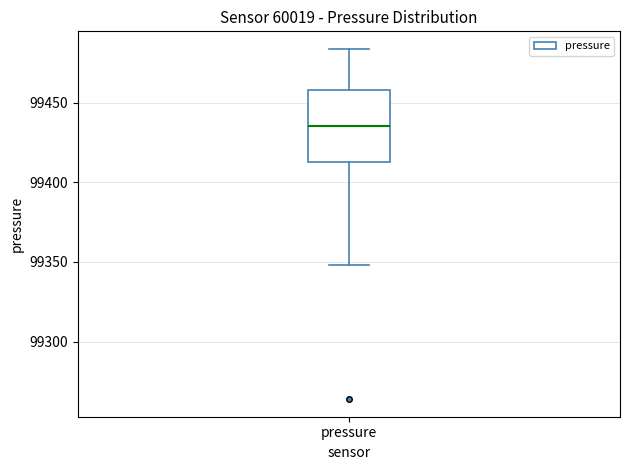

Transcribe this box plot: give where the median line is, the range the box spans, and where the two whiskers end, as read against the y-axis. The values are not printed on the chart, so give them approximately, as read against the axis.

median 99435, box 99415 to 99460, whiskers 99350 to 99485